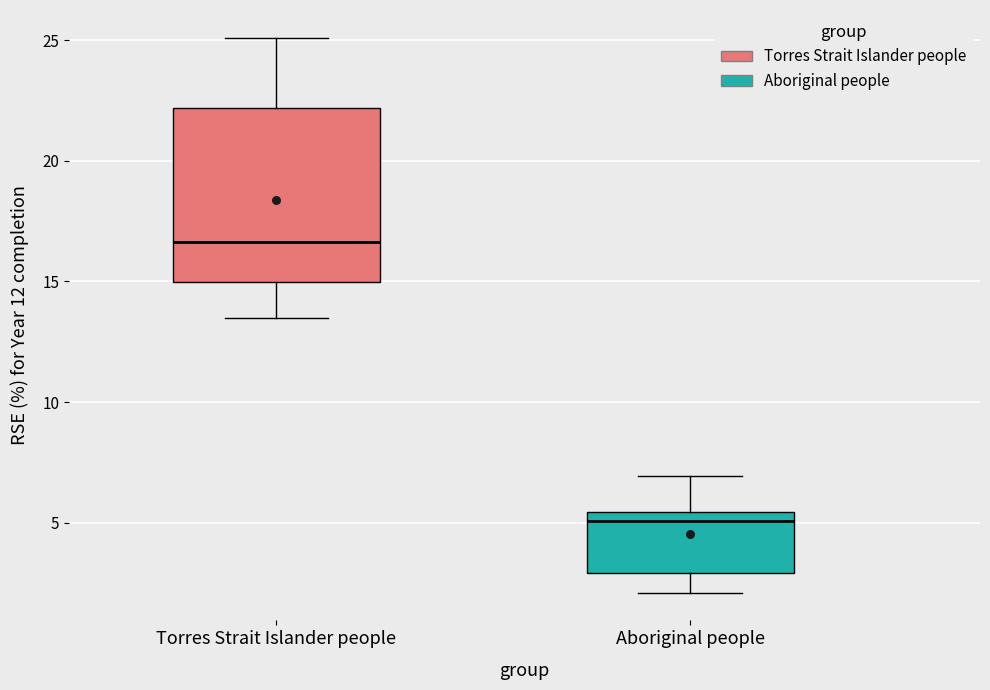

Which box is the tallest, from its lower edge to its upper edge?

Torres Strait Islander people